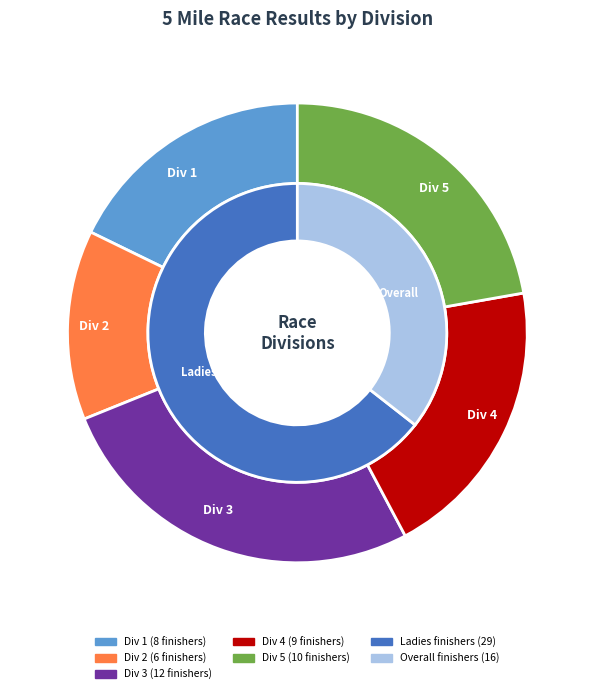

Is there a majority slice in this chart?

No